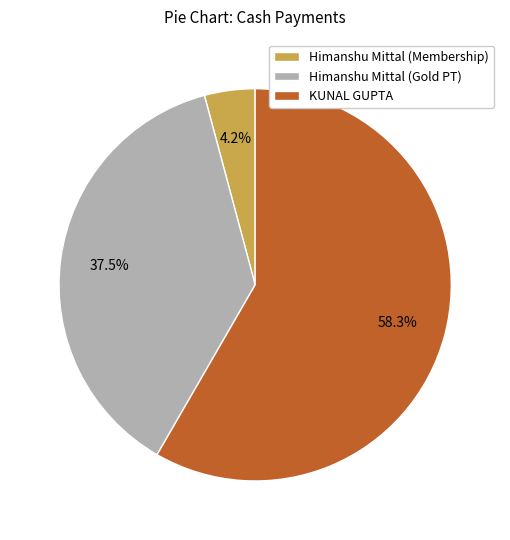

What is the ratio of the value at Himanshu Mittal (Membership) to the value at Himanshu Mittal (Gold PT)?

0.1